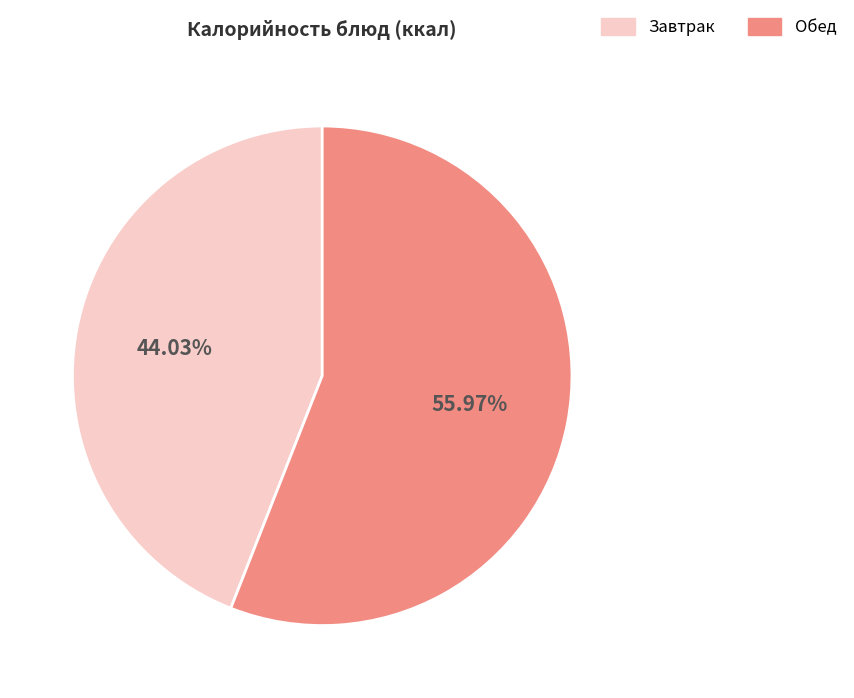

Does any single category account for the majority?

Yes